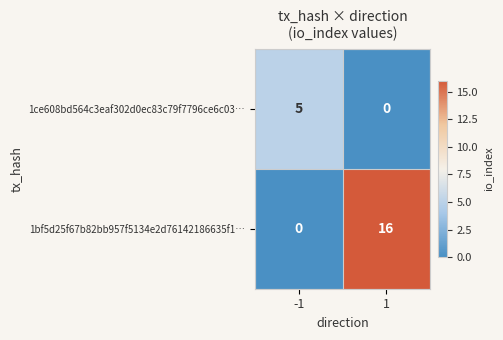

What is the sum of all 1bf5d25f67b82bb957f5134e2d76142186635f1… values?

16